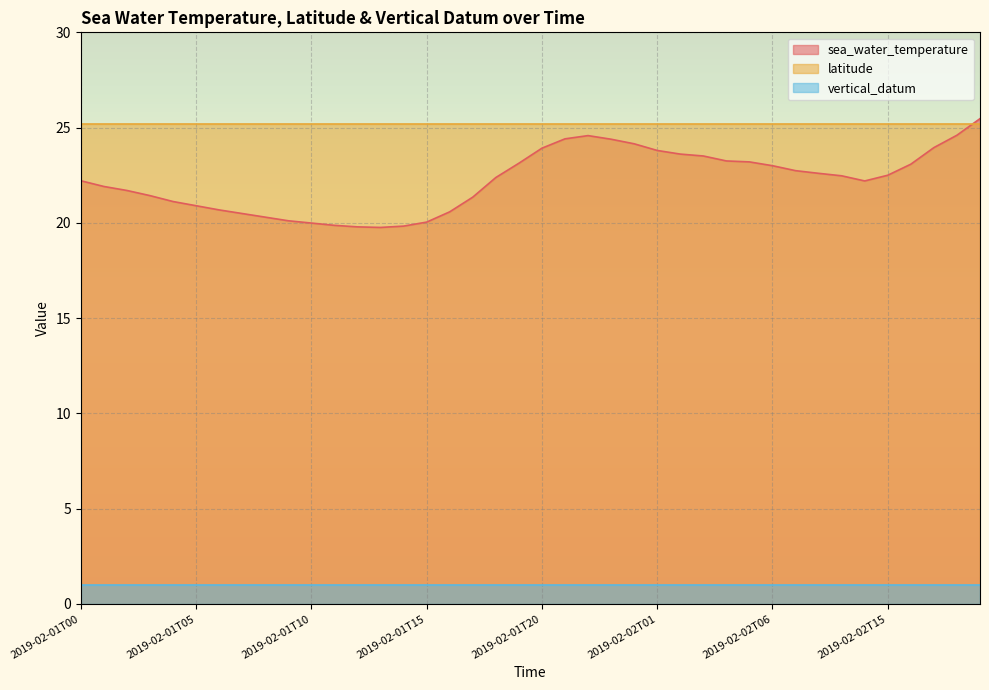

At how many categories does at least one series exceed 12?

40